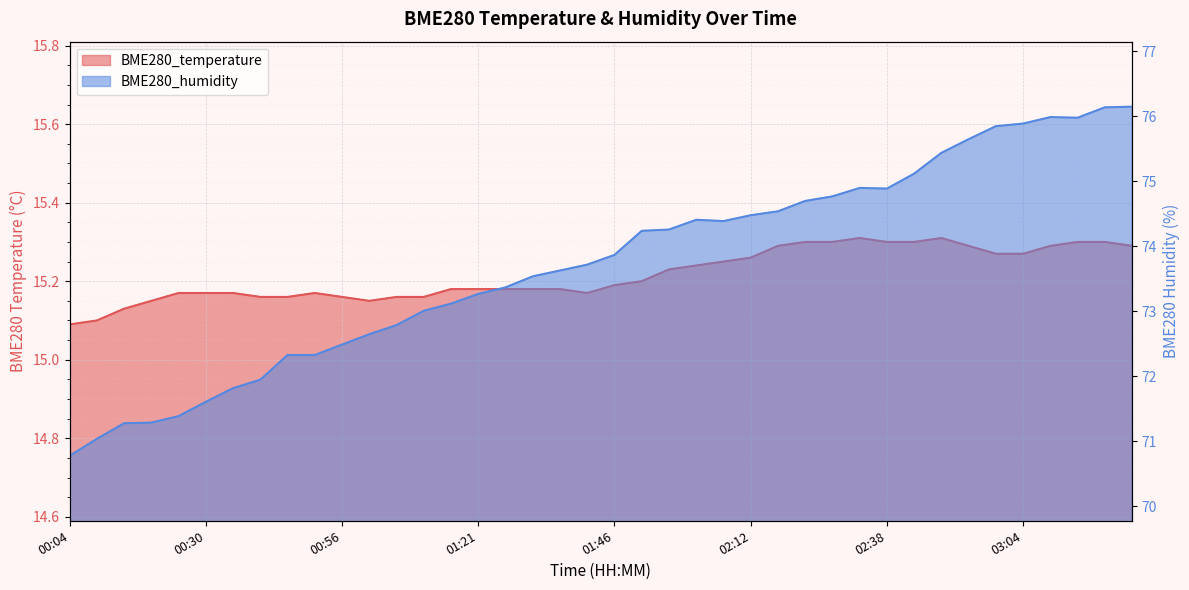

What is the sum of the BME280_temperature values at 00:35 and 00:45?

30.3